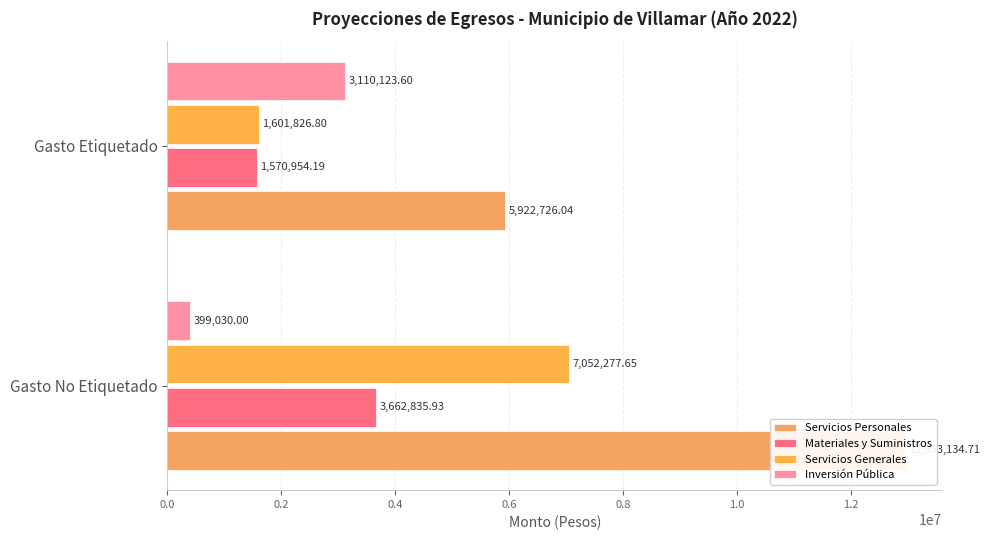

What is the difference between the highest and lowest values at Gasto Etiquetado?

4351771.8